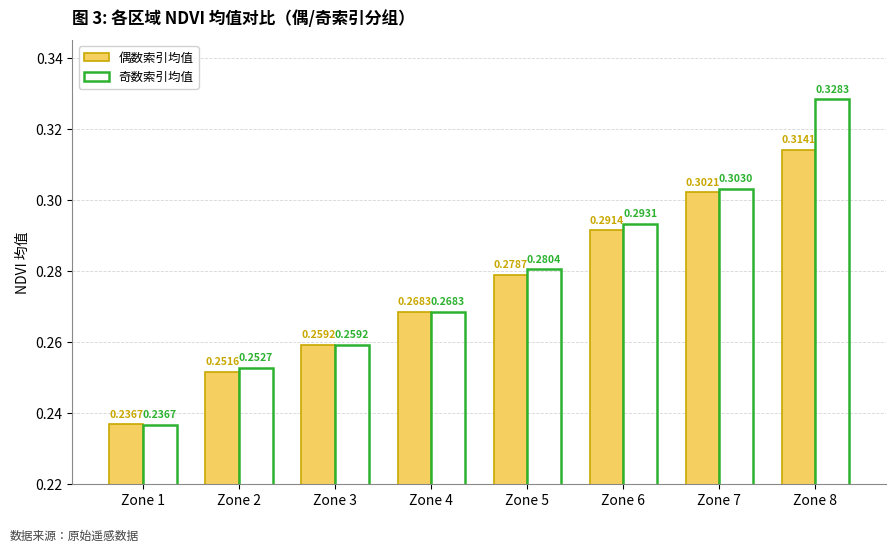

List the series in order of their peak value, highest first.

奇数索引均值, 偶数索引均值